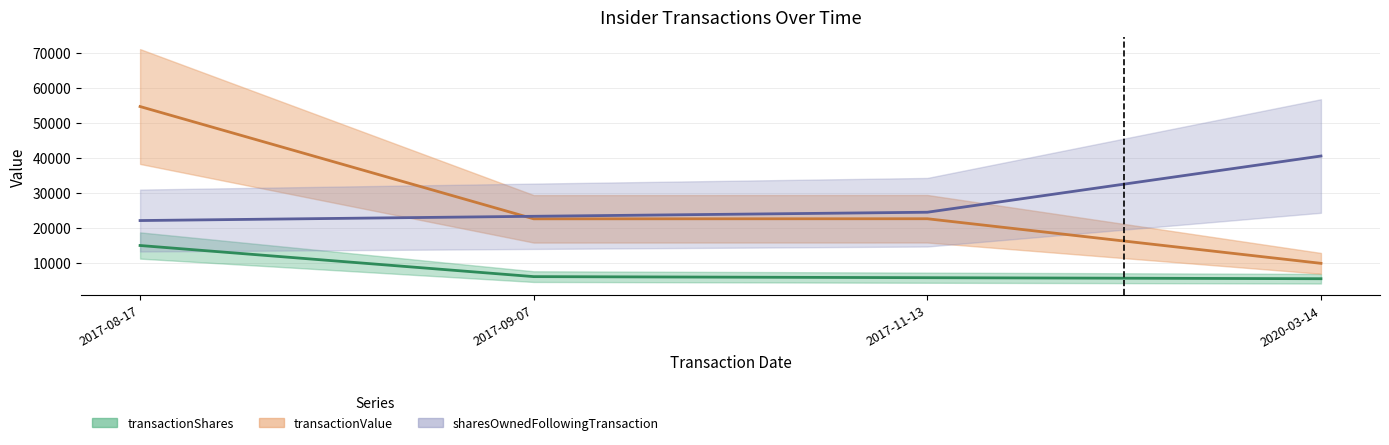

What is the greatest value displayed?

54750.0